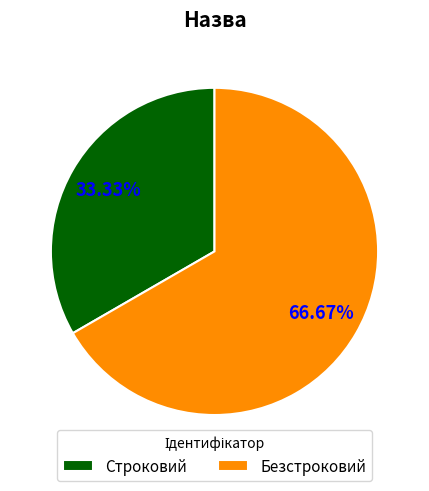

Does any single category account for the majority?

Yes